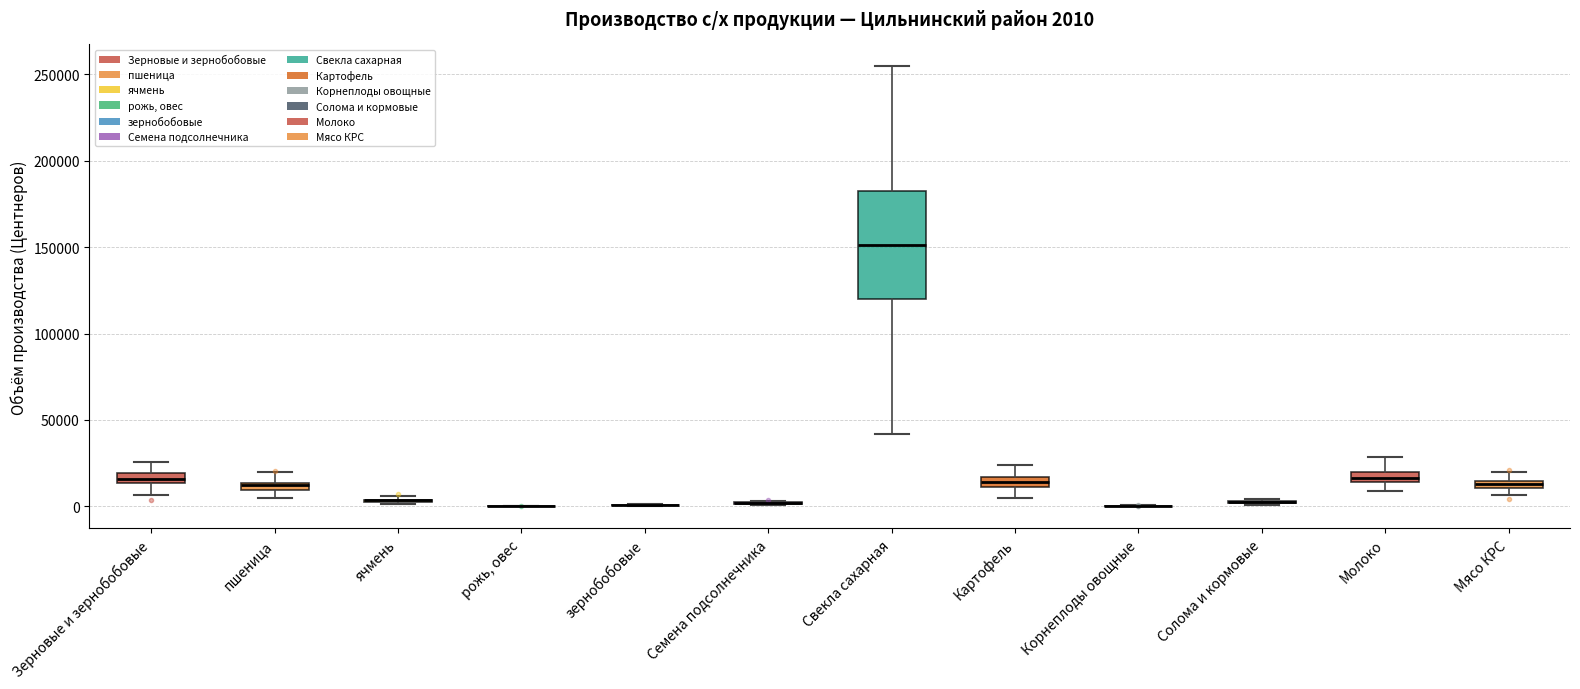

Which box is the tallest, from its lower edge to its upper edge?

Свекла сахарная